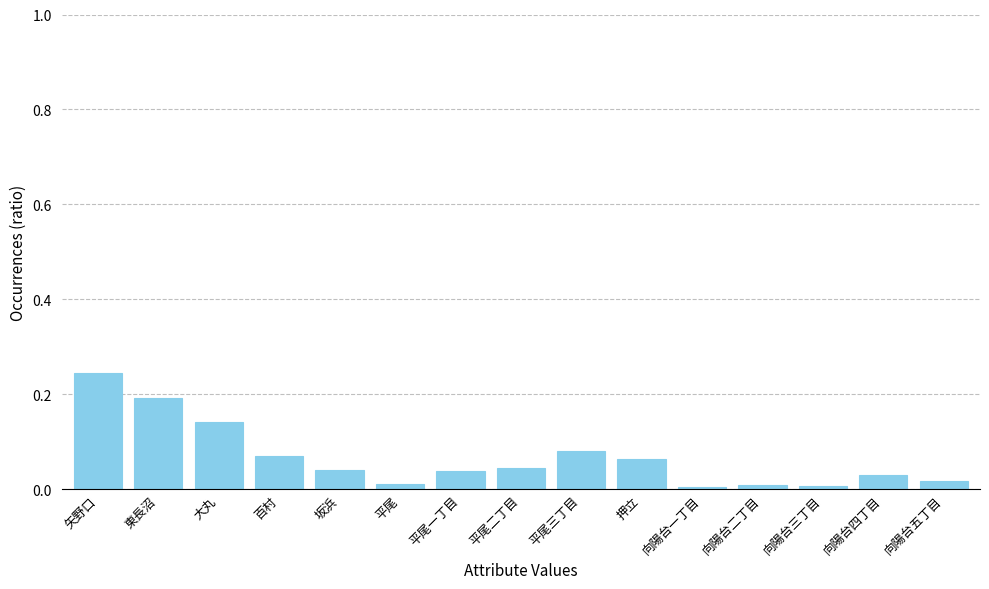

The value at 坂浜 is 0.1. True or false?

False